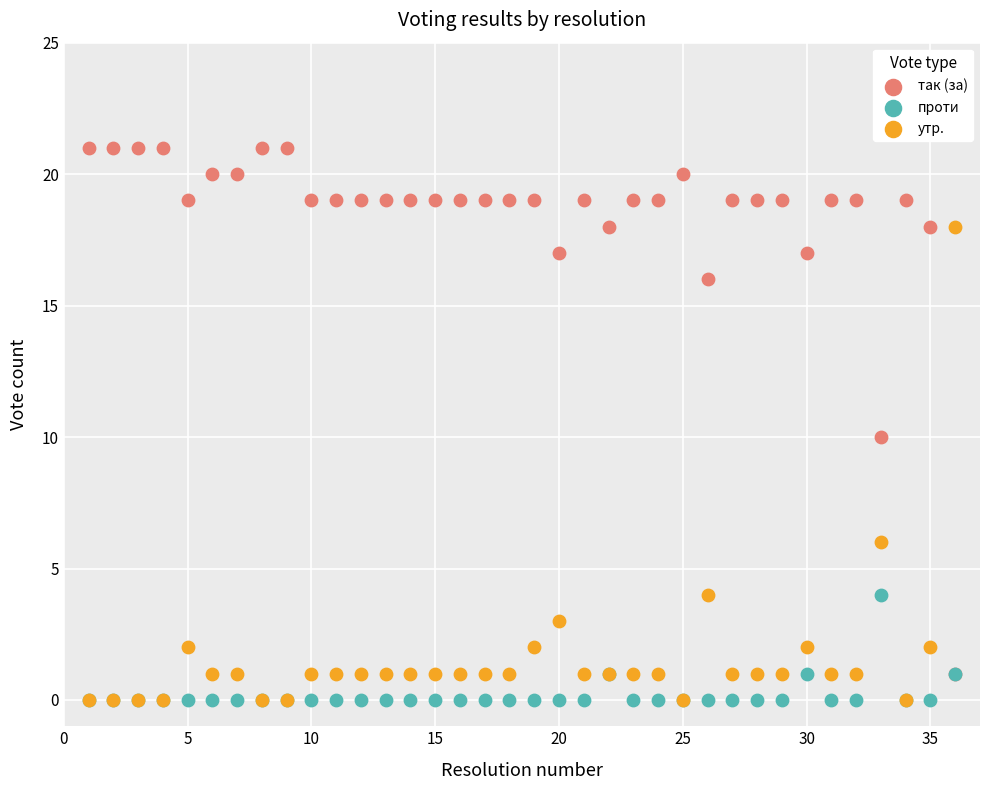

What are all the series names shown in the legend?

так (за), проти, утр.